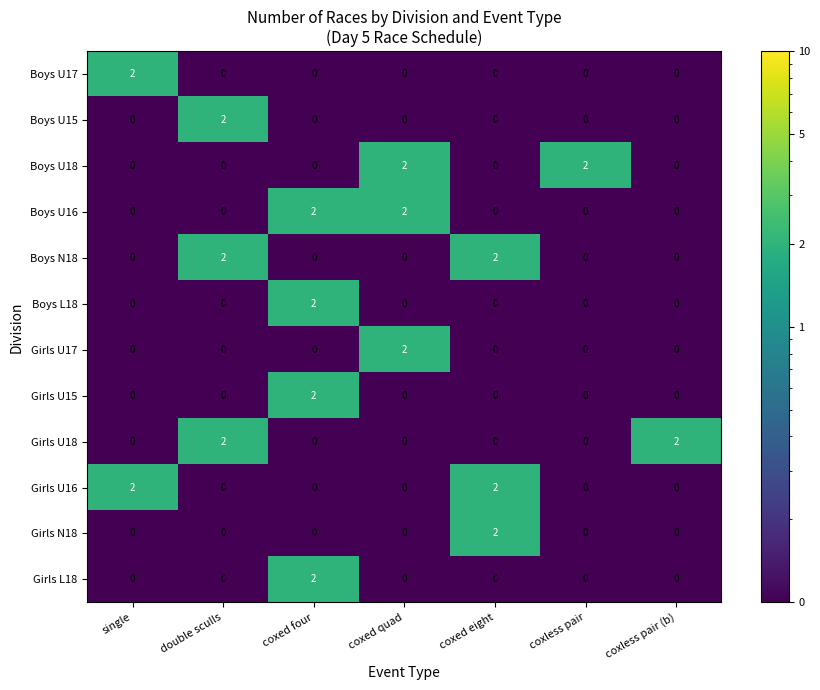

At how many categories does at least one series exceed 0?

7